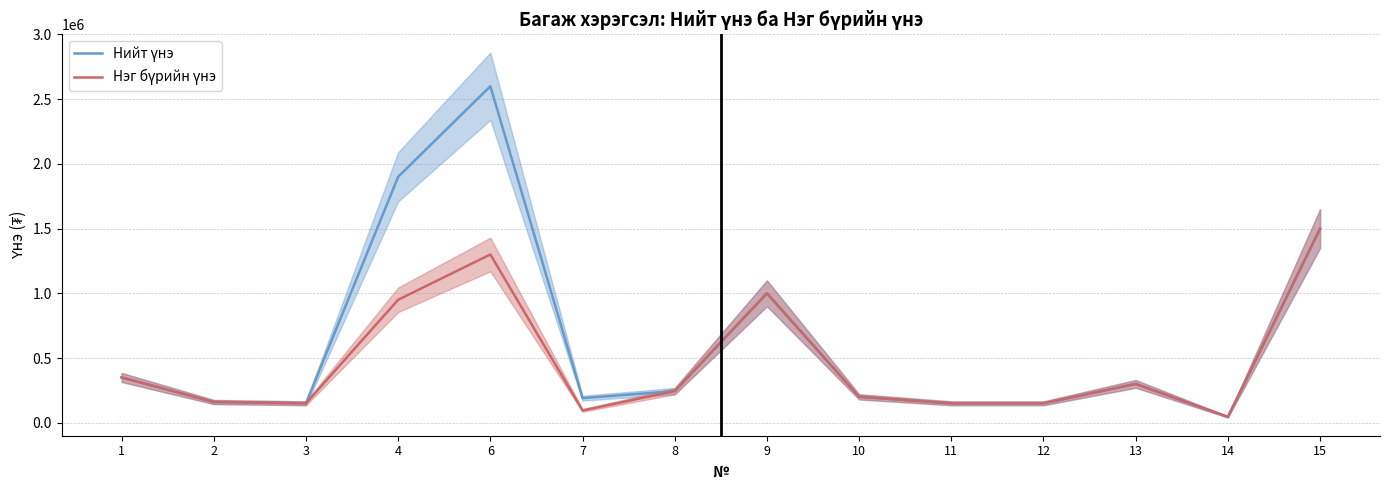

Is the value of Нэг бүрийн үнэ at 14 greater than the value of Нийт үнэ at 7?

No